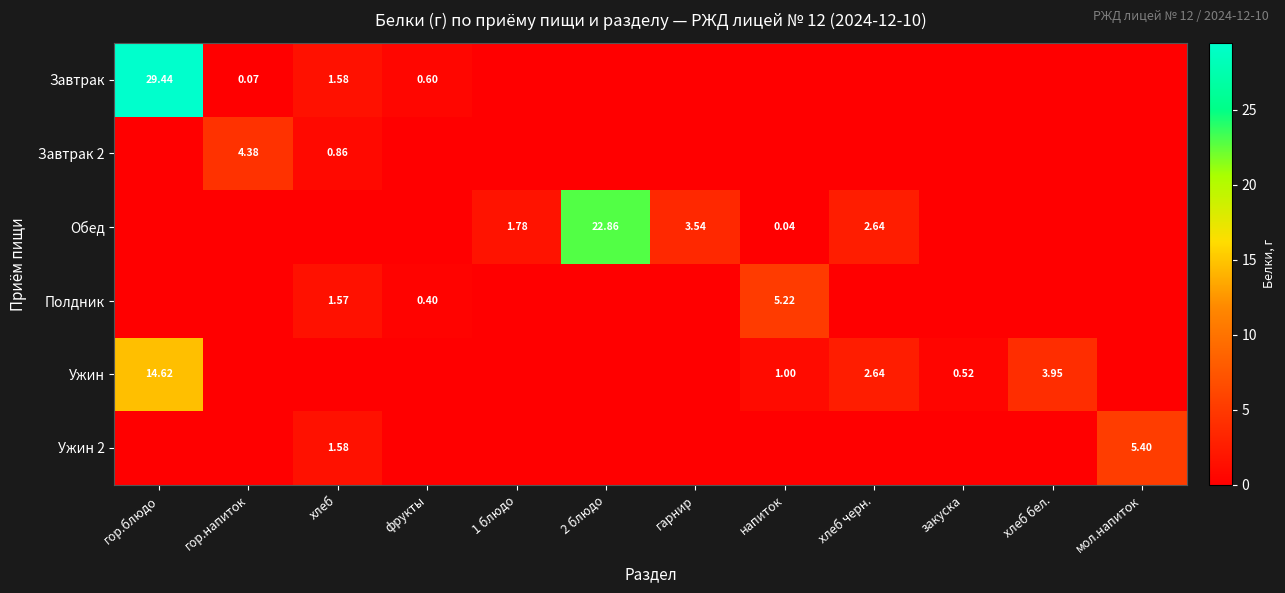

Is the value of Полдник at мол.напиток greater than the value of Ужин at гор.блюдо?

No